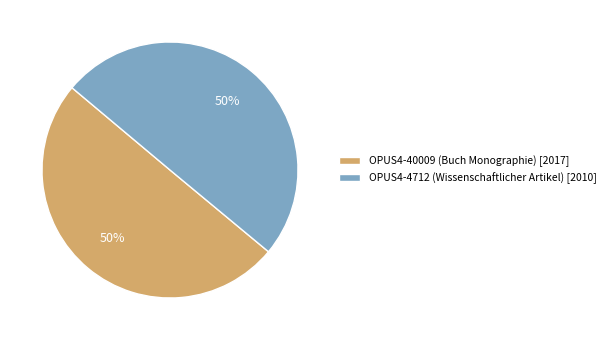

To the nearest percent, what is the average slice percentage?

50%